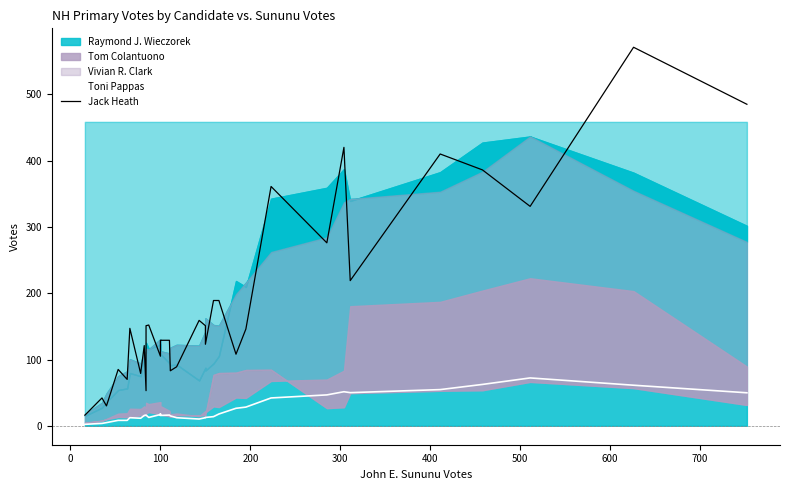

What is the difference between the maximum and second lowest values in the Jack Heath series?

541.0